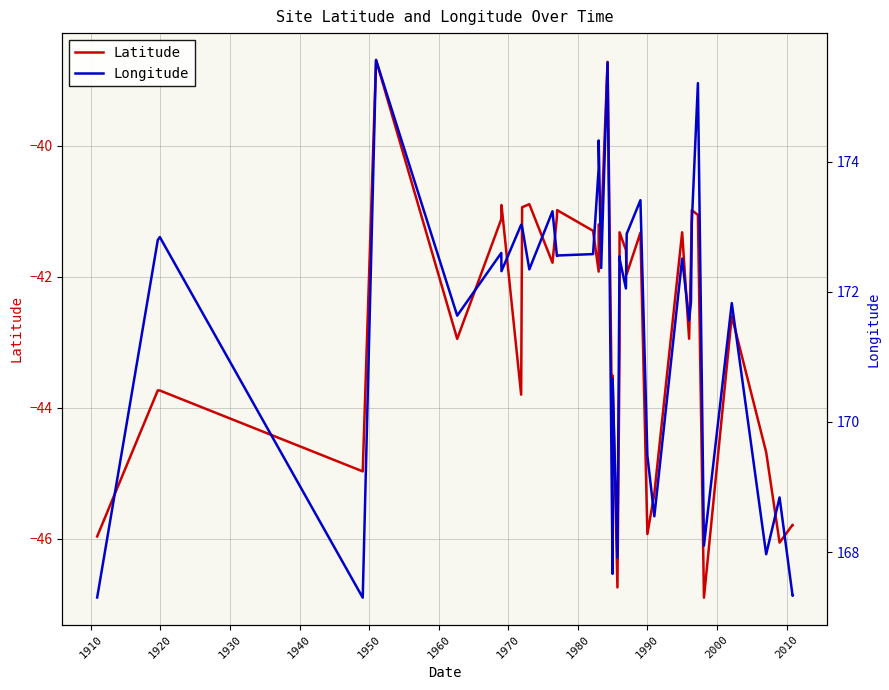

True or false: Longitude and Latitude cross at least once.

False